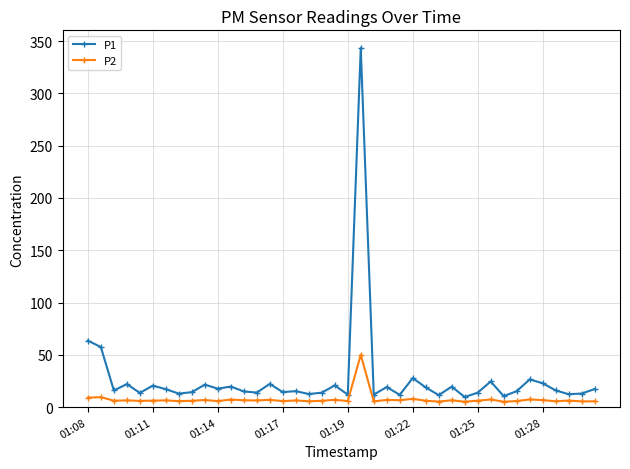

What is the sum of all P1 values?

1082.0